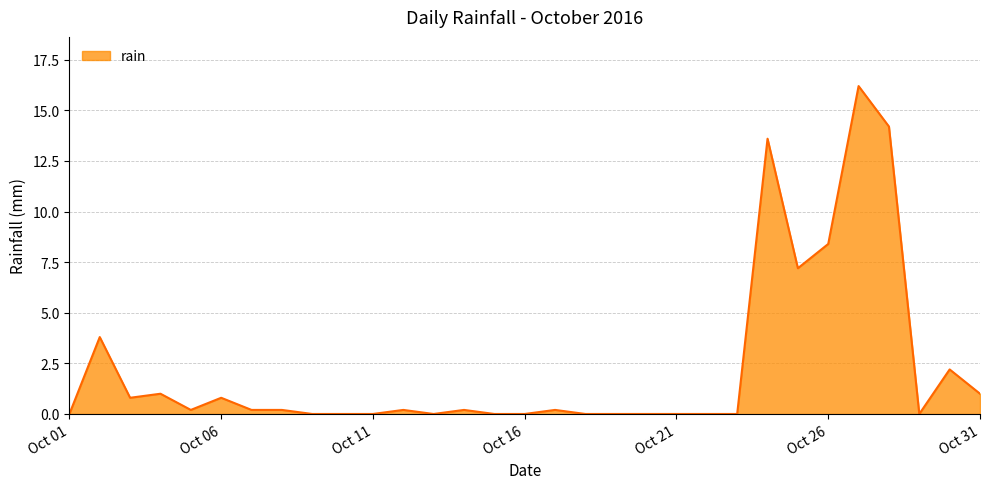

What is the maximum value shown in the chart?

16.2